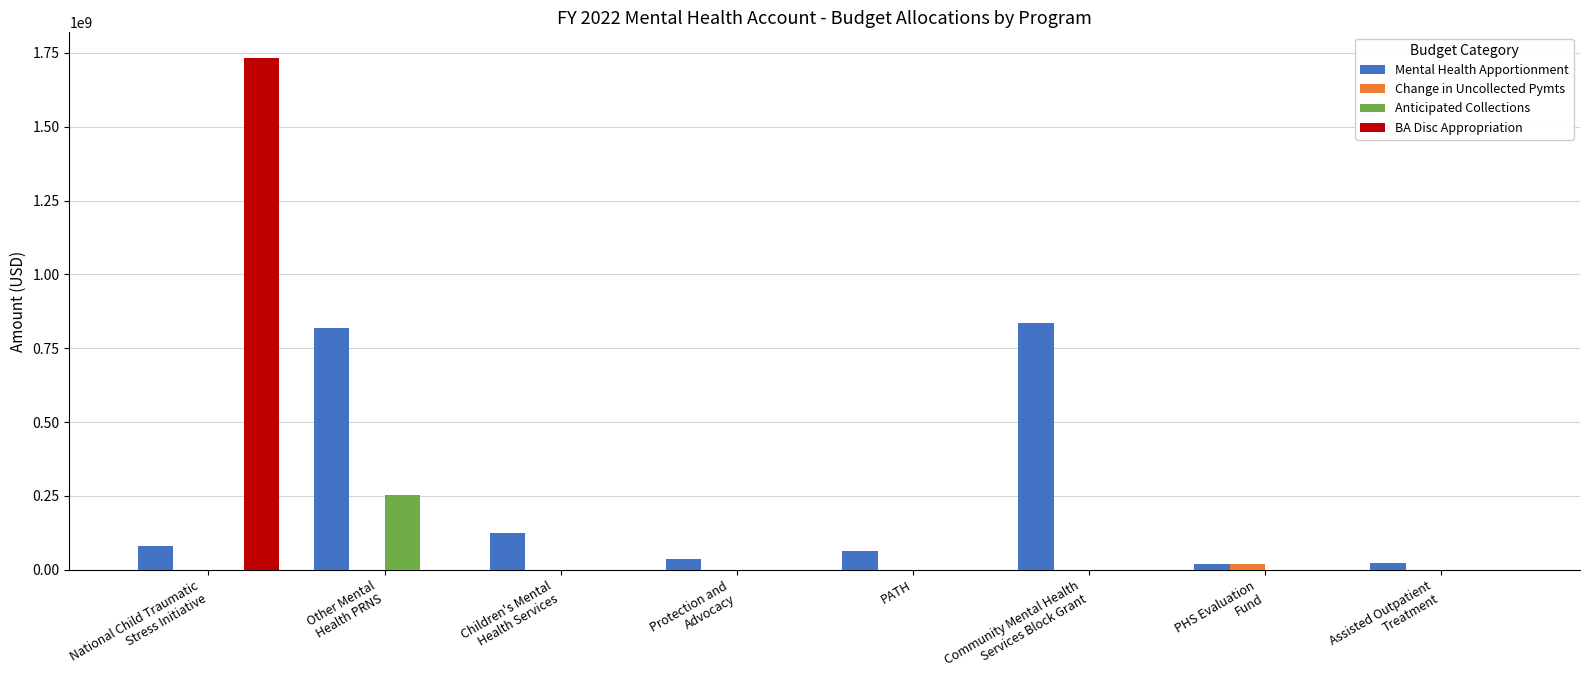

What is the average value of the Anticipated Collections series?

31460685